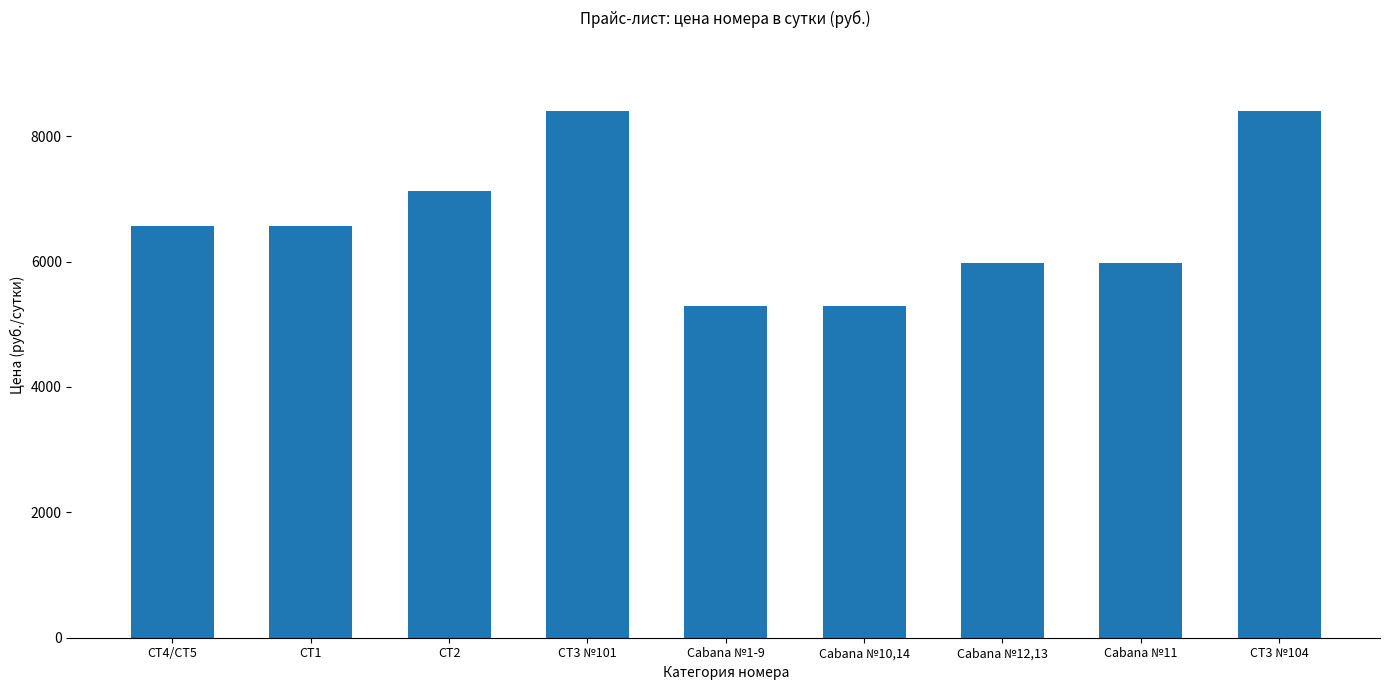

Does the chart contain any negative values?

No